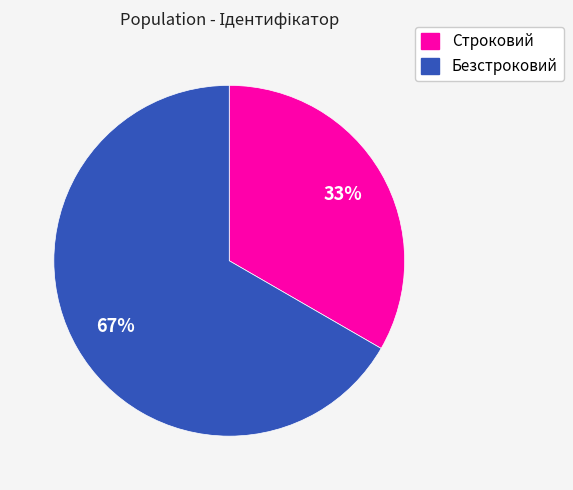

Is the sum of Строковий and Безстроковий greater than half?

Yes